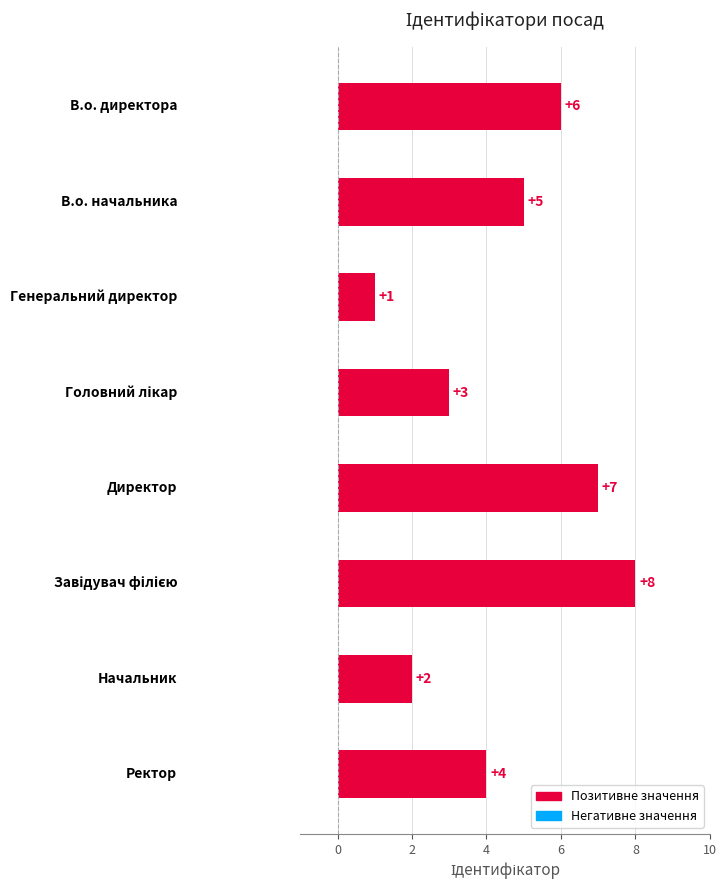

What is the difference between the maximum and minimum values?

7